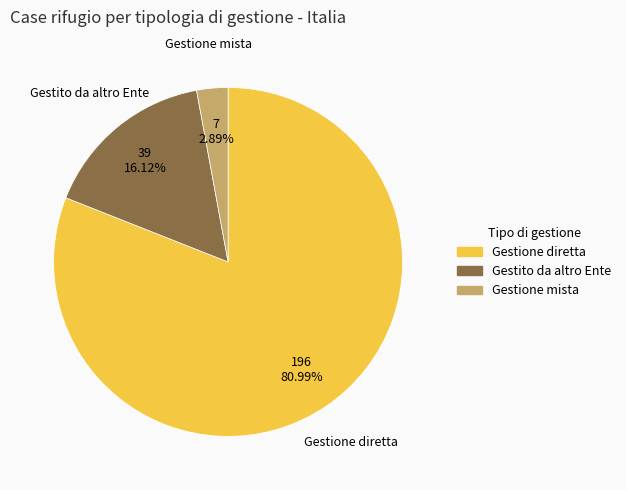

To the nearest percent, what is the difference between the Gestione diretta and Gestione mista slice percentages?

78%